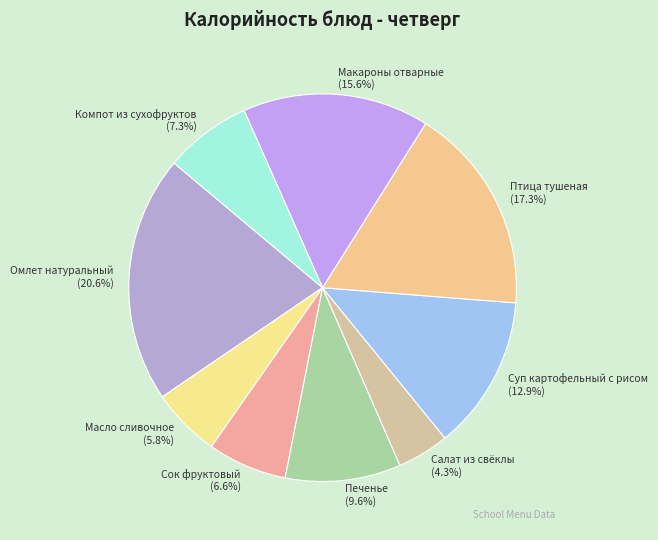

Which has a higher value, Омлет натуральный or Макароны отварные?

Омлет натуральный